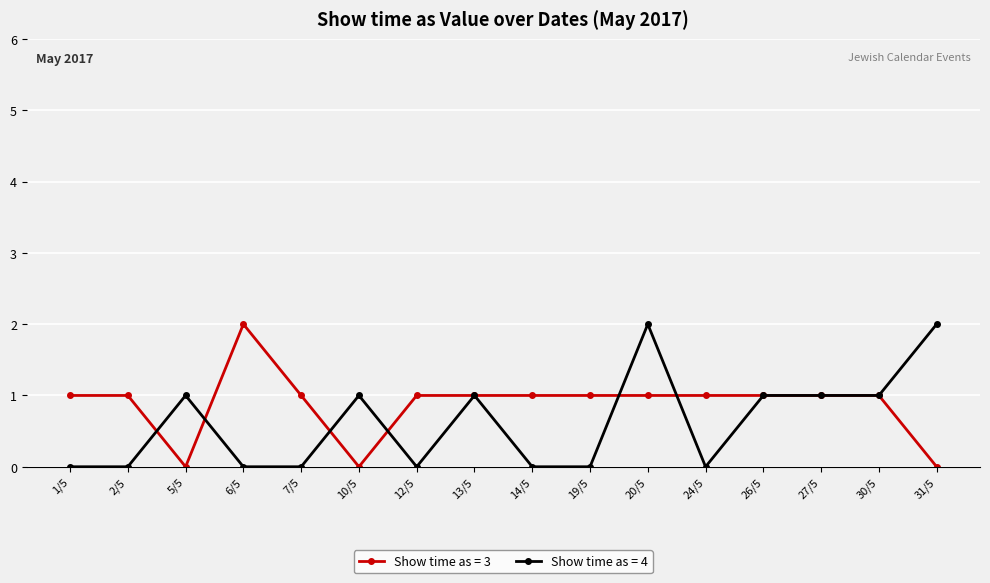

What is the minimum value shown in the chart?

0